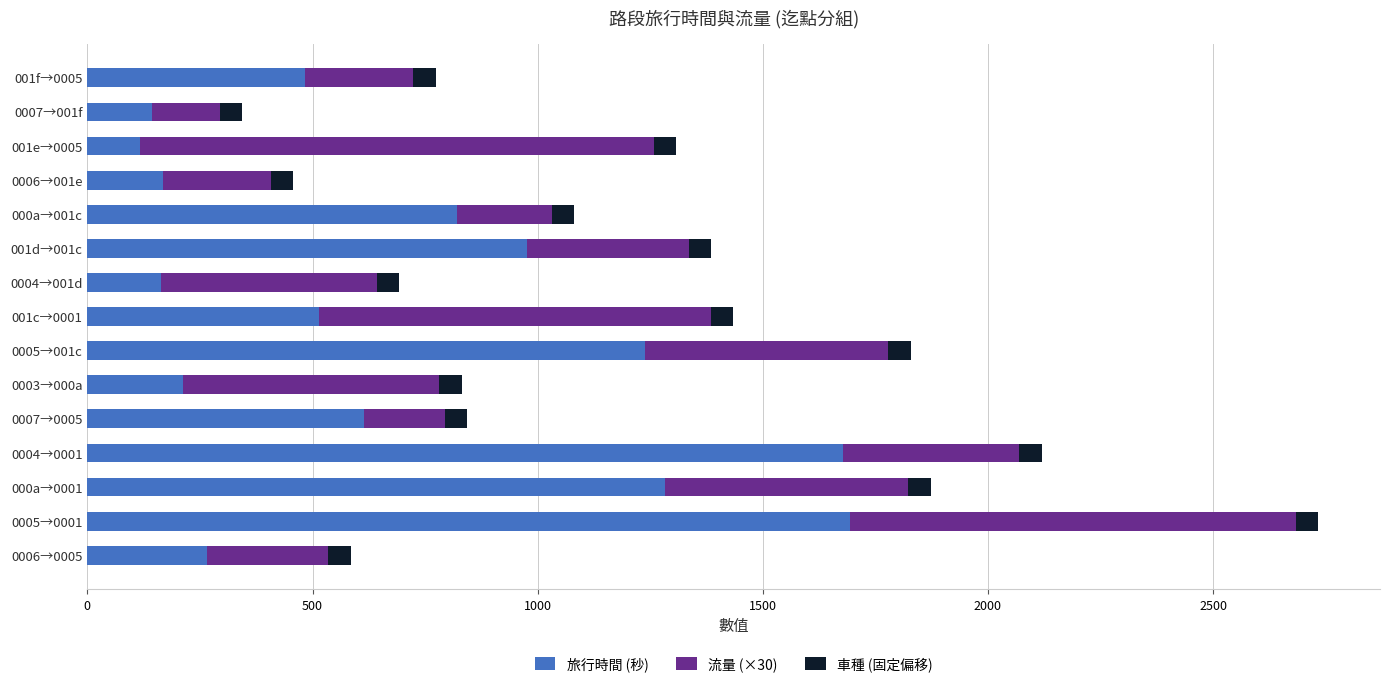

How many categories are shown in the chart?

15